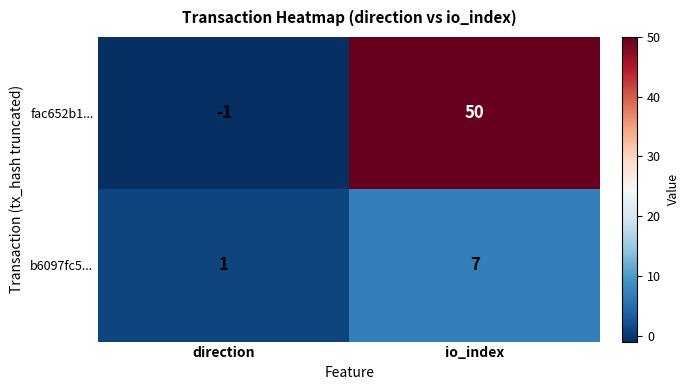

At which label is b6097fc5... closest to 4?

direction